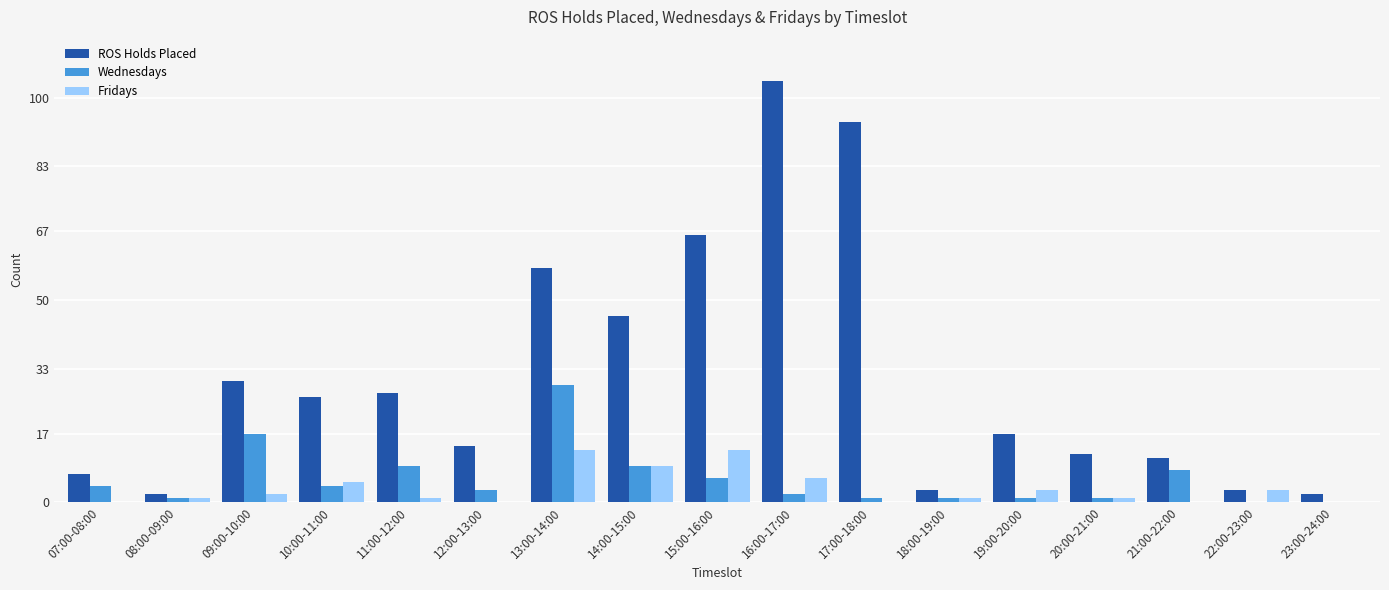

Which category has the highest value across all series?

16:00-17:00